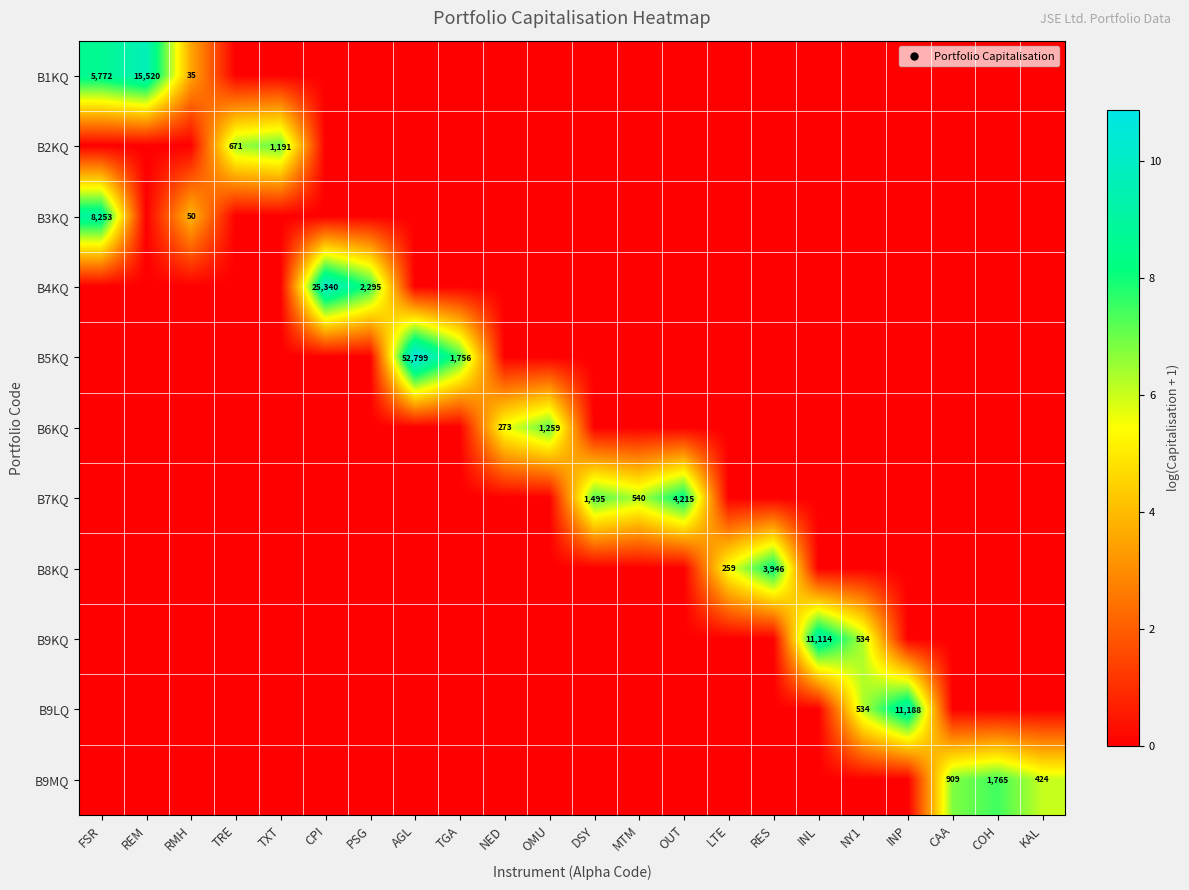

Rank the series by their maximum value, from lowest to highest.

B2KQ, B6KQ, B9MQ, B8KQ, B7KQ, B3KQ, B9KQ, B9LQ, B1KQ, B4KQ, B5KQ